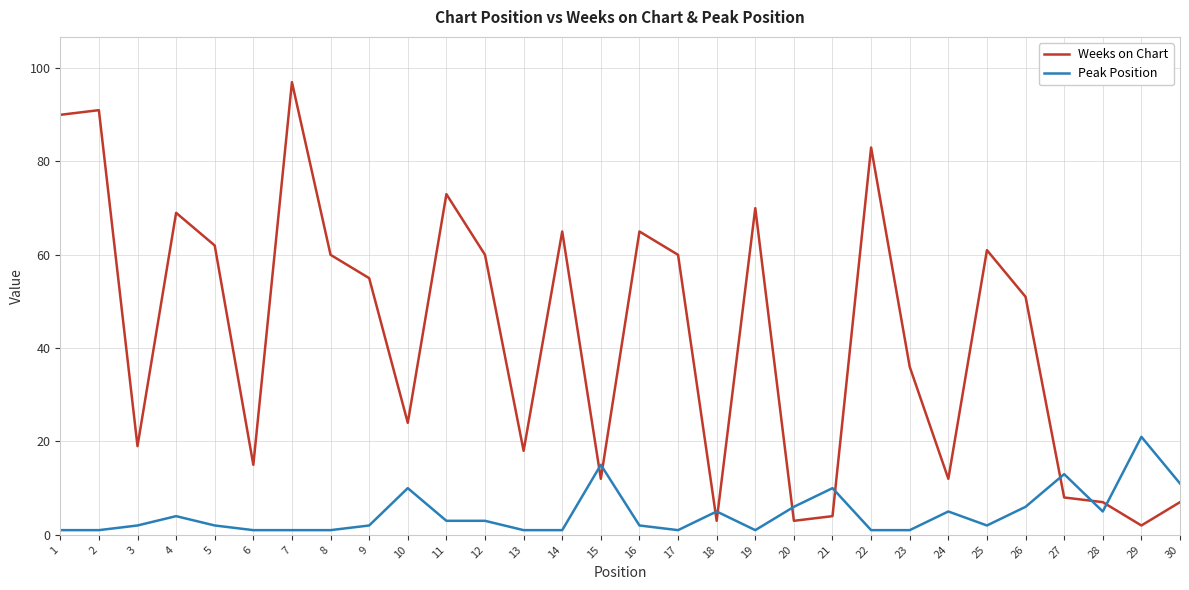

Reading left to right, transcribe all the data shown in this chart.

Weeks on Chart: 1=90	2=91	3=19	4=69	5=62	6=15	7=97	8=60	9=55	10=24	11=73	12=60	13=18	14=65	15=12	16=65	17=60	18=3	19=70	20=3	21=4	22=83	23=36	24=12	25=61	26=51	27=8	28=7	29=2	30=7
Peak Position: 1=1	2=1	3=2	4=4	5=2	6=1	7=1	8=1	9=2	10=10	11=3	12=3	13=1	14=1	15=15	16=2	17=1	18=5	19=1	20=6	21=10	22=1	23=1	24=5	25=2	26=6	27=13	28=5	29=21	30=11